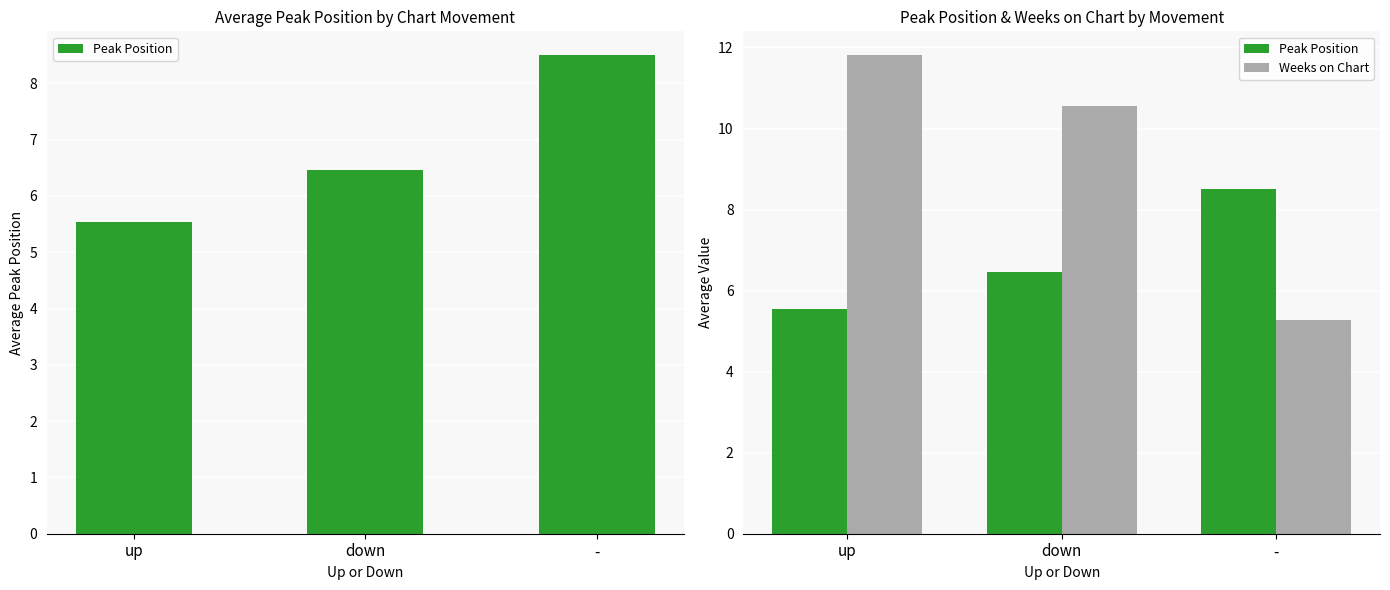

At which category is the sum across all series the highest?

up